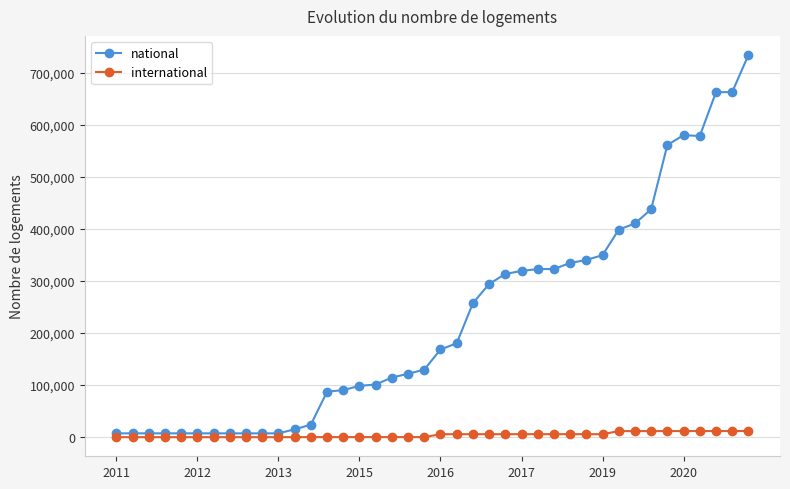

Rank the series by their maximum value, from highest to lowest.

national, international